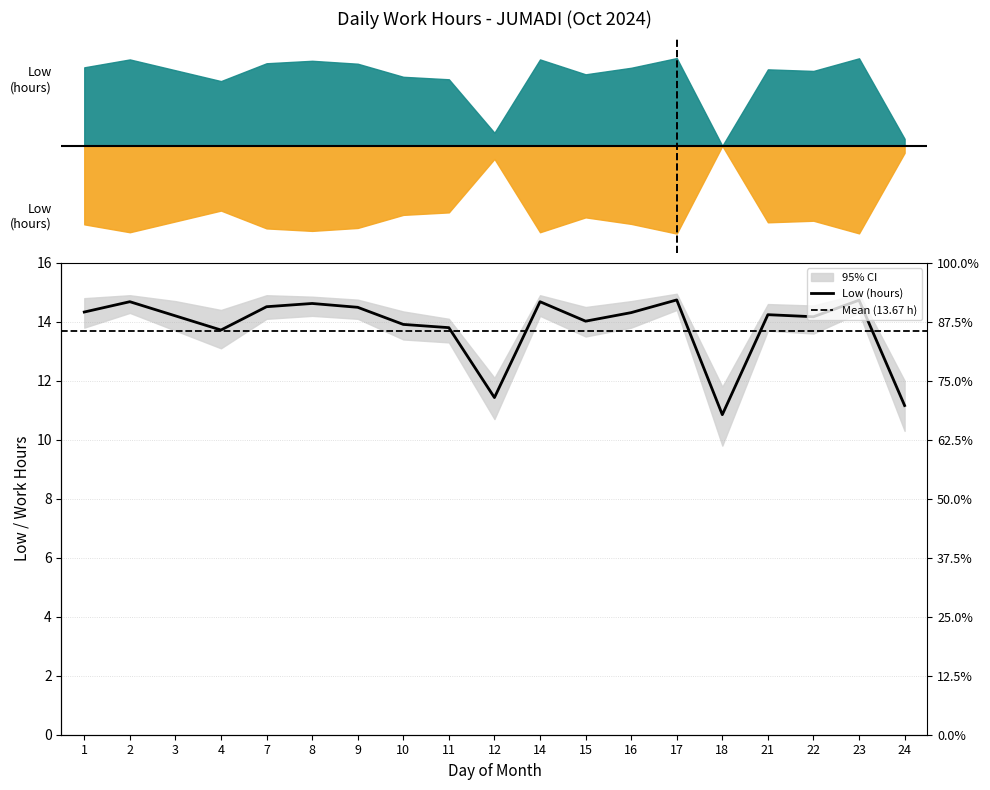

The value at 8 is 14.6. True or false?

True